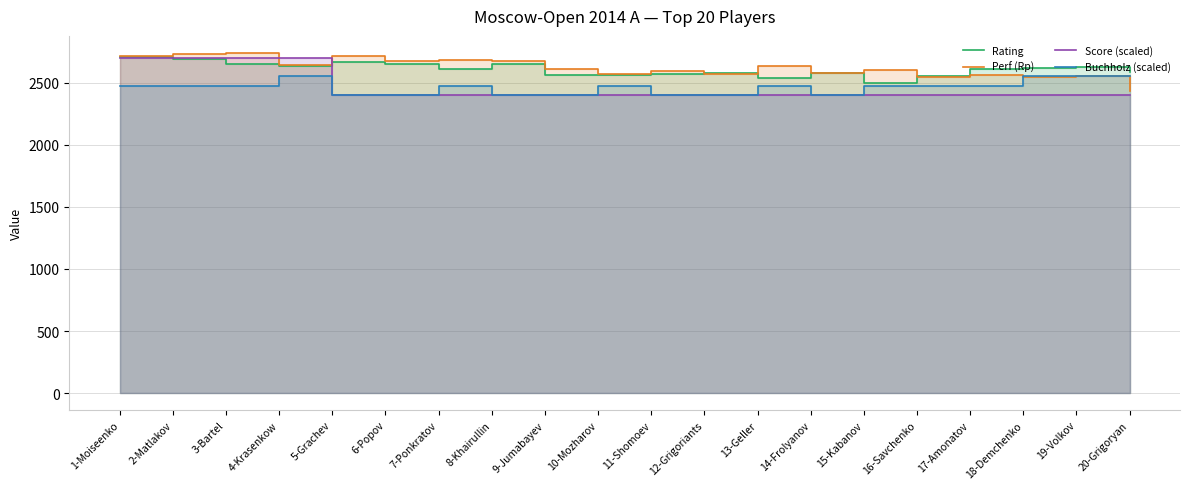

How many intersections are there between Rating and Perf (Rp)?

5